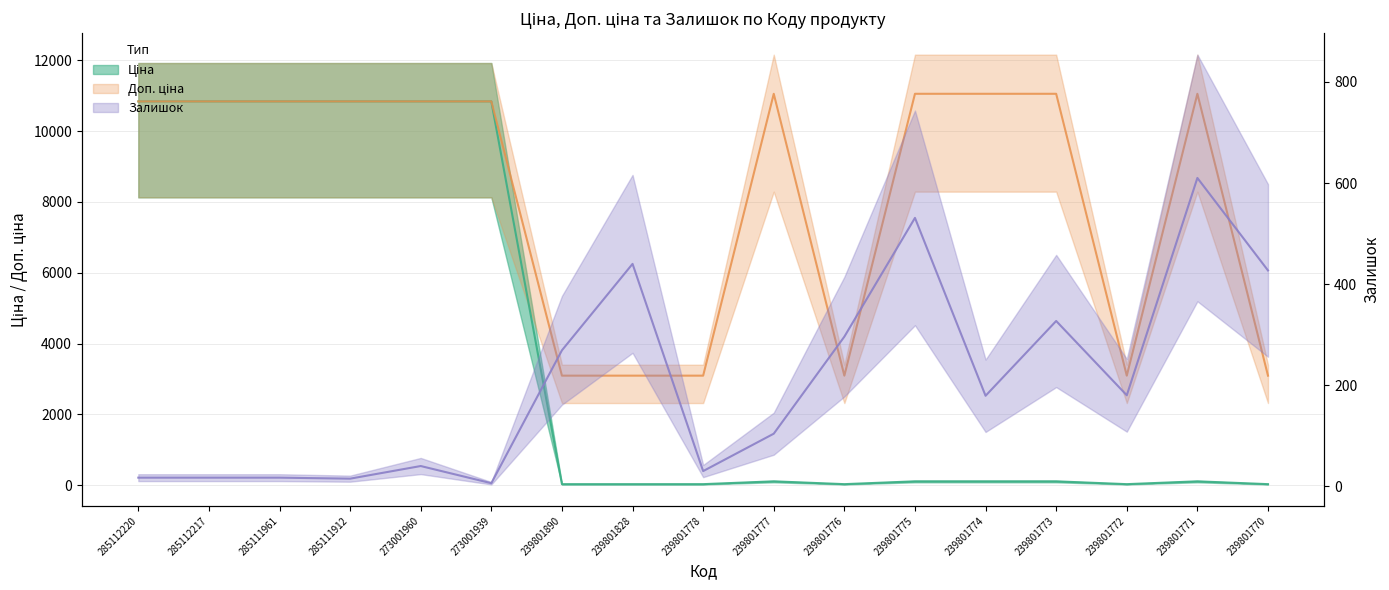

What are all the series names shown in the legend?

Ціна, Доп. ціна, Залишок